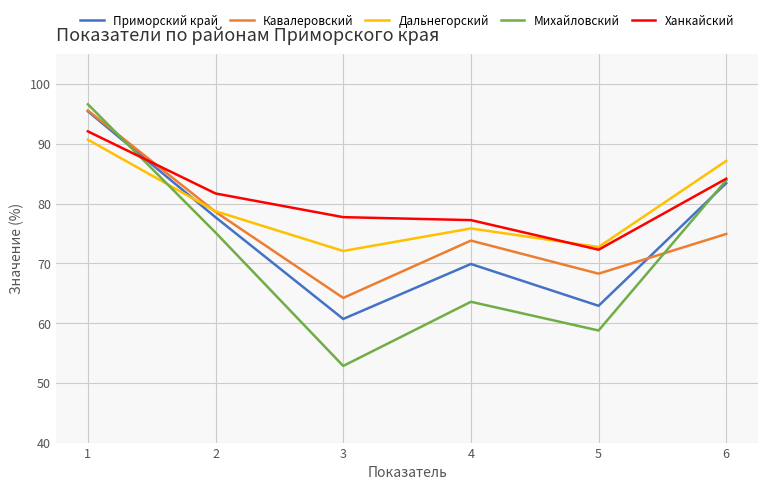

In Кавалеровский, how many points are higher than both neighbors (excluding endpoints)?

1